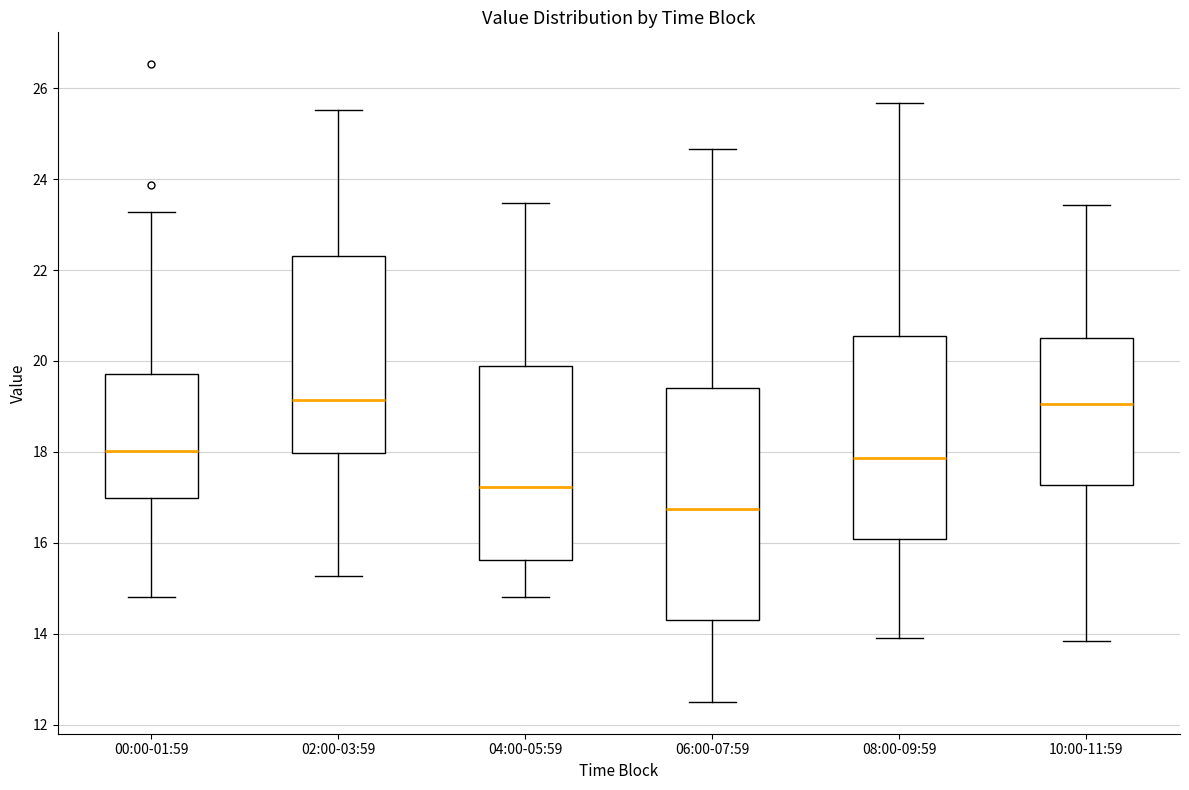

Reading left to right, transcribe this box plot: for each box, give where its median line is, the range the box spans, and where its two whiskers end, as read against the y-axis. The values are not printed on the chart, so give them approximately, as read against the axis.

00:00-01:59: median 18.0, box 17.0 to 19.8, whiskers 14.8 to 23.2
02:00-03:59: median 19.2, box 18.0 to 22.4, whiskers 15.2 to 25.6
04:00-05:59: median 17.2, box 15.6 to 19.8, whiskers 14.8 to 23.4
06:00-07:59: median 16.8, box 14.4 to 19.4, whiskers 12.6 to 24.6
08:00-09:59: median 17.8, box 16.0 to 20.6, whiskers 14.0 to 25.6
10:00-11:59: median 19.0, box 17.2 to 20.4, whiskers 13.8 to 23.4